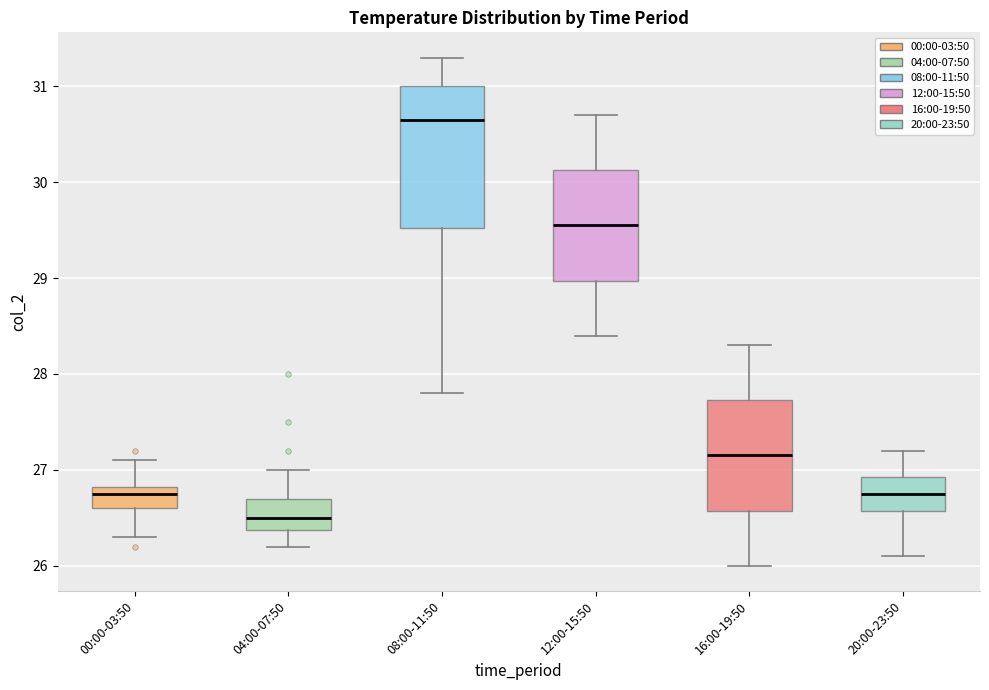

Reading left to right, transcribe this box plot: for each box, give where its median line is, the range the box spans, and where its two whiskers end, as read against the y-axis. The values are not printed on the chart, so give them approximately, as read against the axis.

00:00-03:50: median 26.8 (just below the box's upper edge), box 26.6 to 26.8, whiskers 26.3 to 27.1
04:00-07:50: median 26.5, box 26.4 to 26.7, whiskers 26.2 to 27.0
08:00-11:50: median 30.7, box 29.5 to 31.0, whiskers 27.8 to 31.3
12:00-15:50: median 29.6, box 29.0 to 30.1, whiskers 28.4 to 30.7
16:00-19:50: median 27.2, box 26.6 to 27.7, whiskers 26.0 to 28.3
20:00-23:50: median 26.8, box 26.6 to 26.9, whiskers 26.1 to 27.2